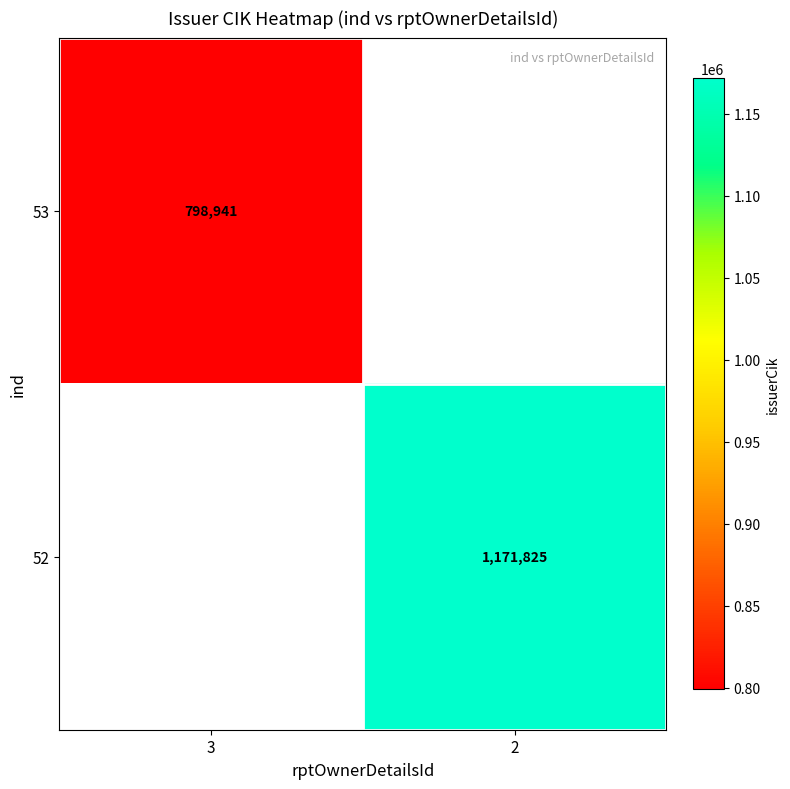

Is it true that 53 equals 342665 at 3?

False